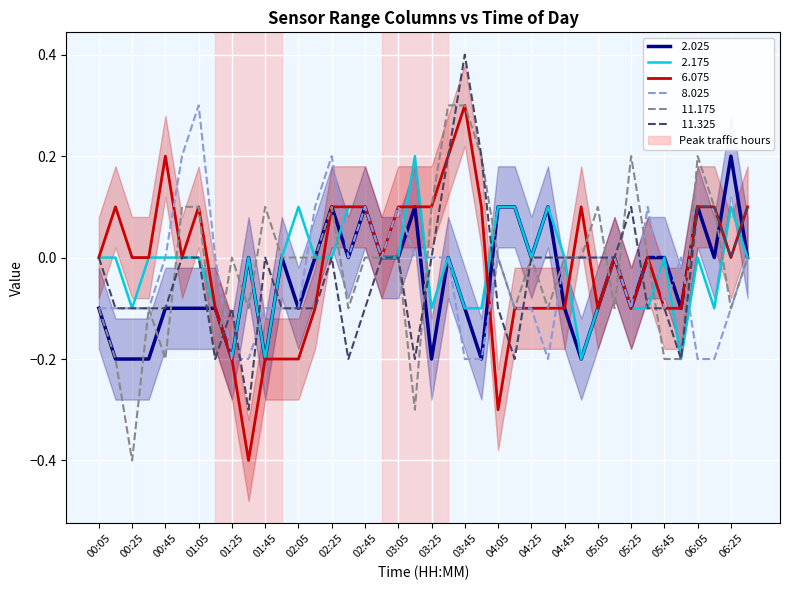

What is the minimum value for  6.075?

-0.4